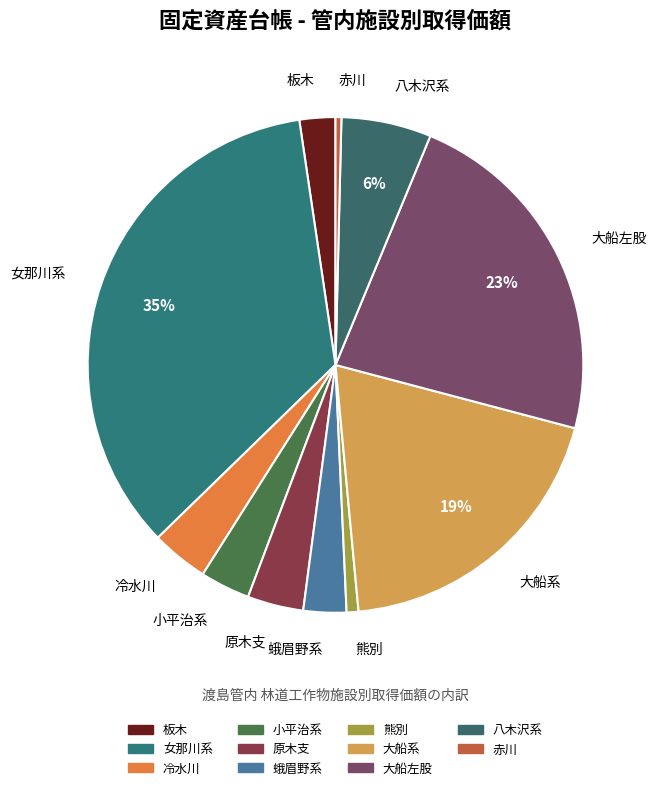

How many segments does this pie chart have?

11